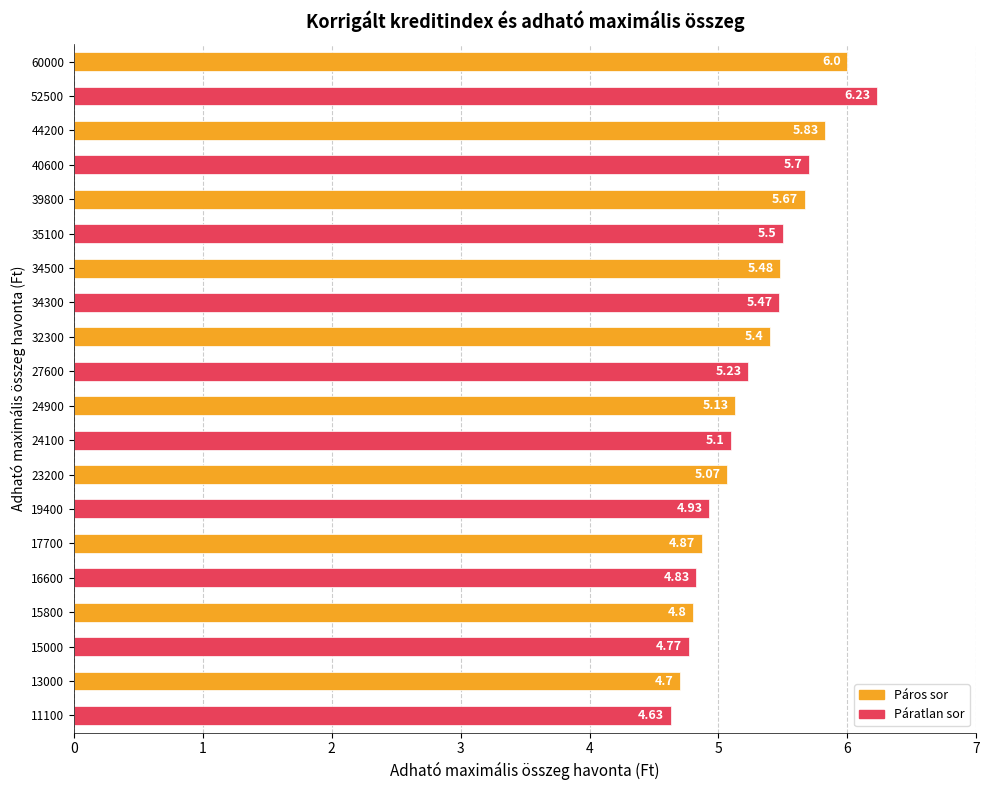

Rank the categories by value from highest to lowest.

52500, 60000, 44200, 40600, 39800, 35100, 34500, 34300, 32300, 27600, 24900, 24100, 23200, 19400, 17700, 16600, 15800, 15000, 13000, 11100